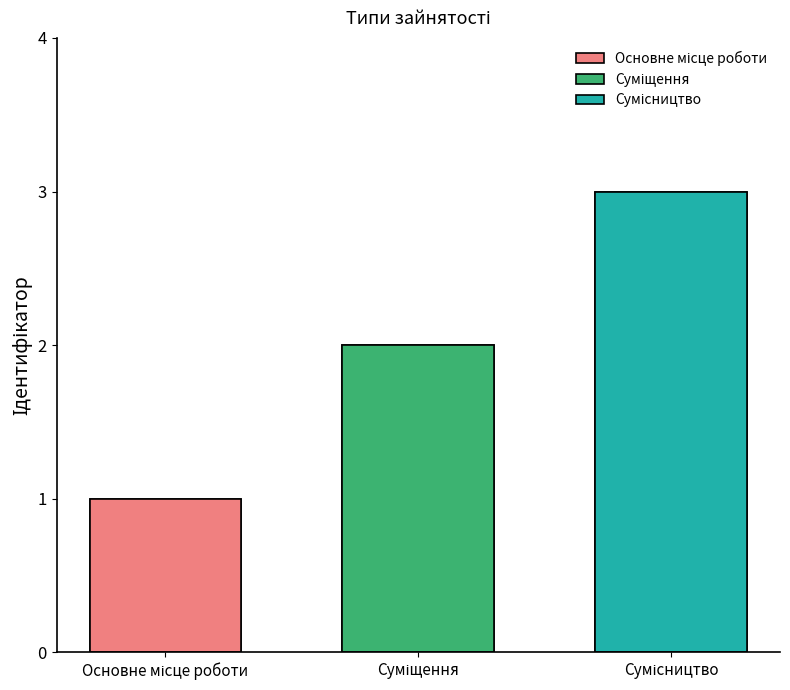

Reading left to right, list all the values displayed in this chart.

1	2	3